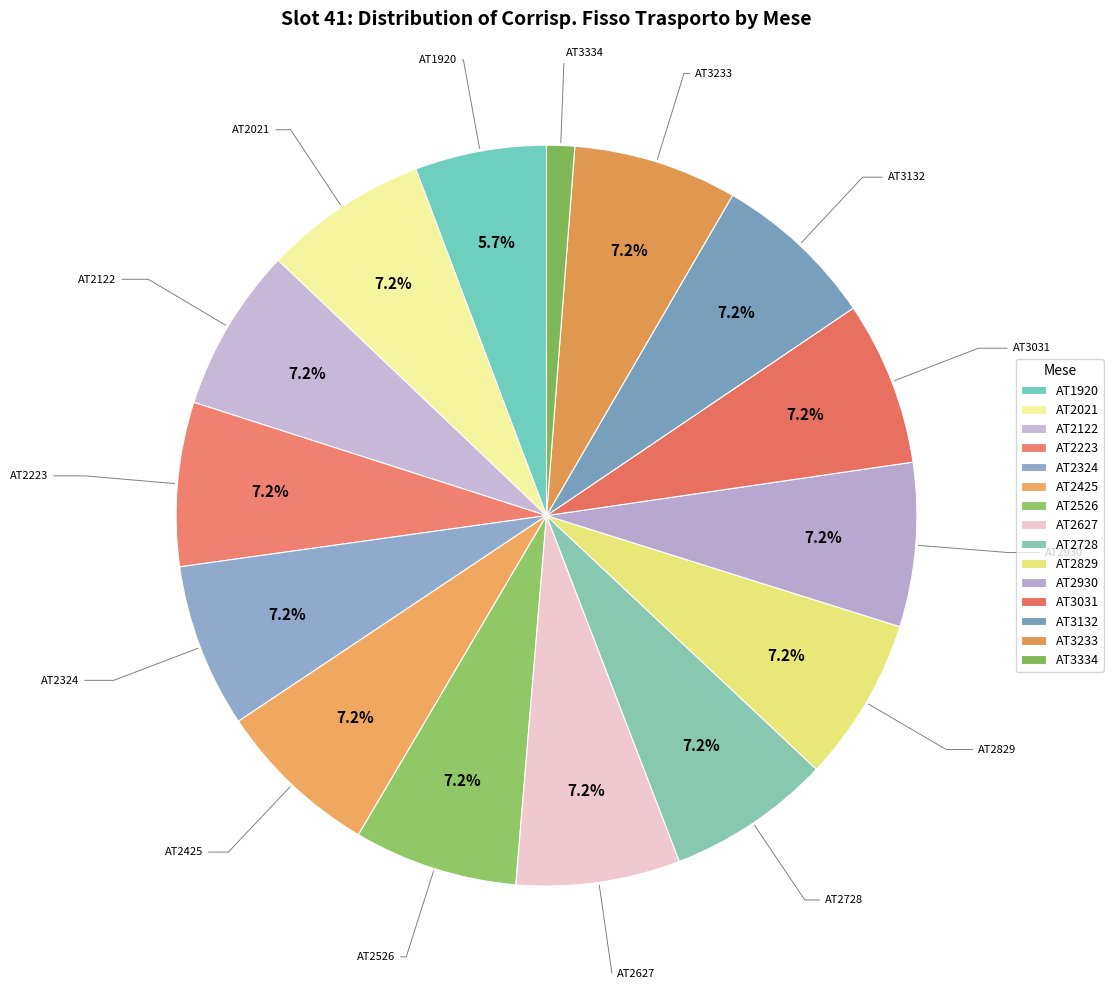

How many segments does this pie chart have?

15